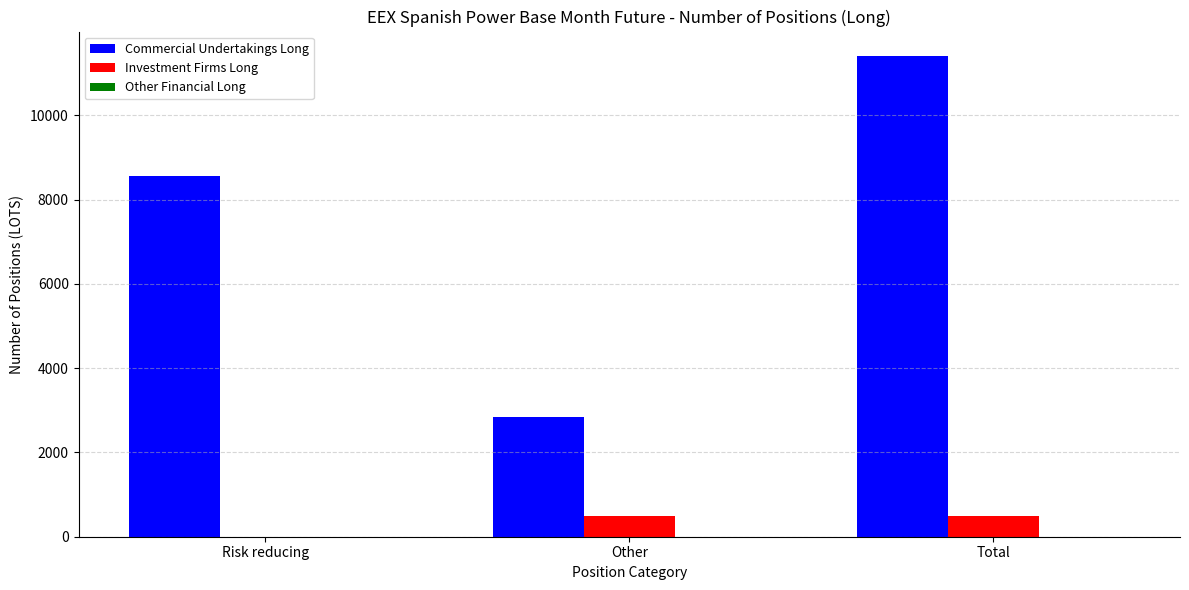

Are the bars grouped side by side (vs. stacked)?

Yes